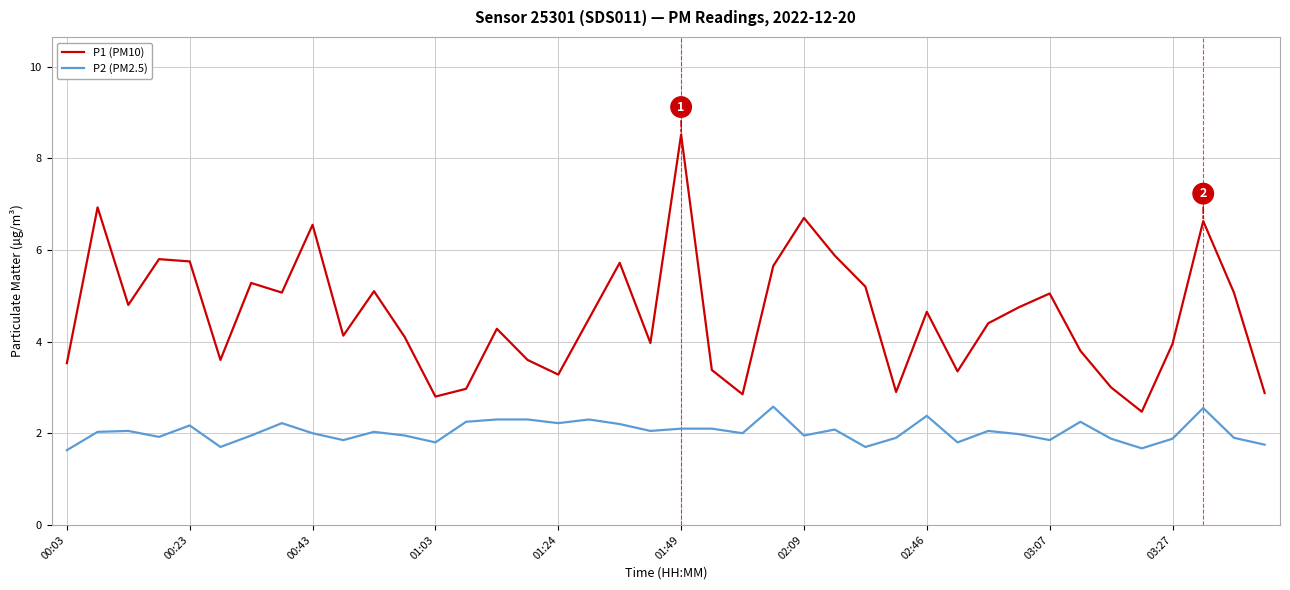

True or false: P2 (PM2.5) and P1 (PM10) cross at least once.

False